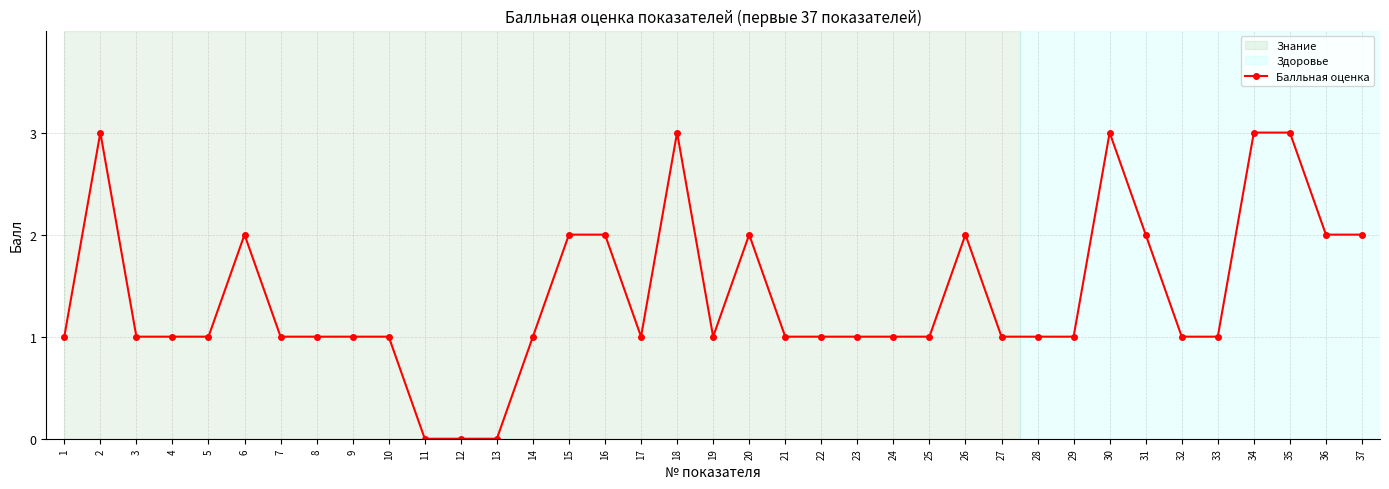

Which has a higher value, 14 or 30?

30